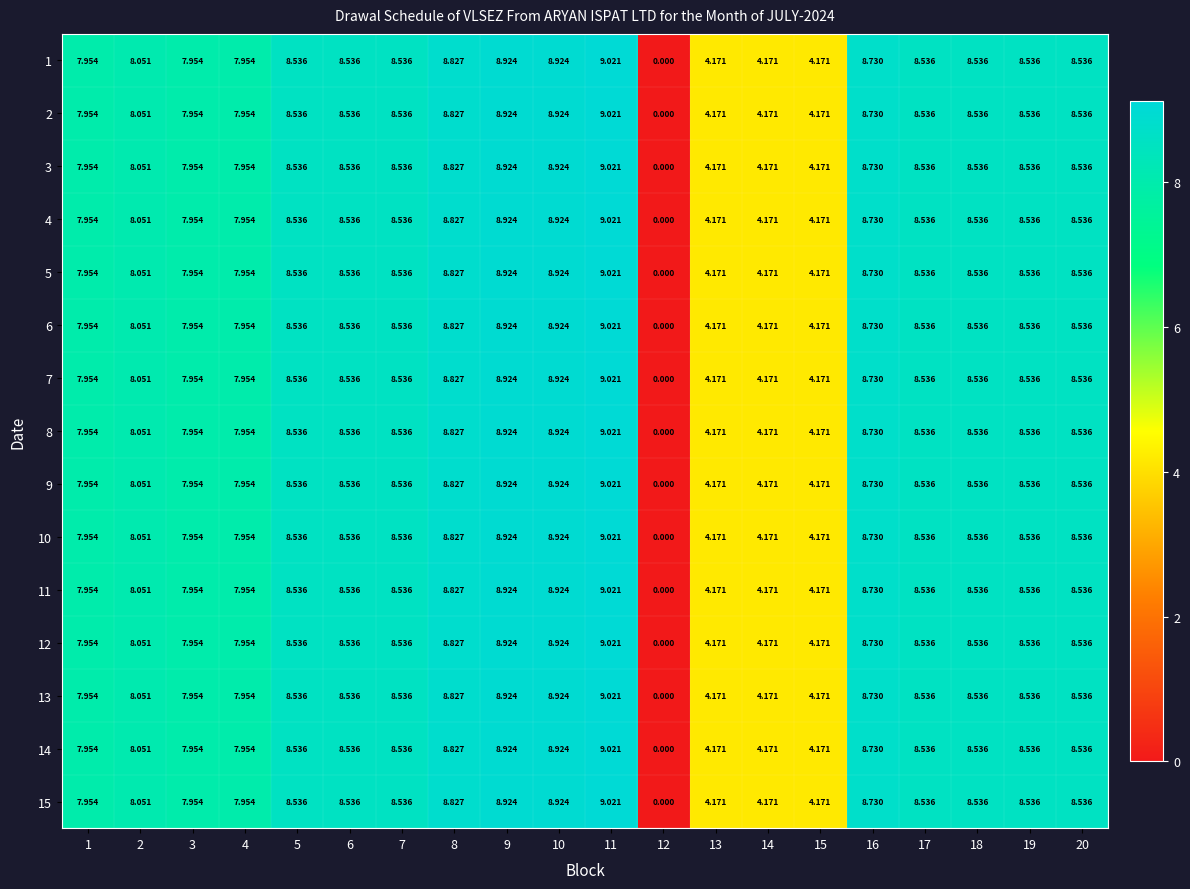

How many values in the 3 series exceed 8?

13